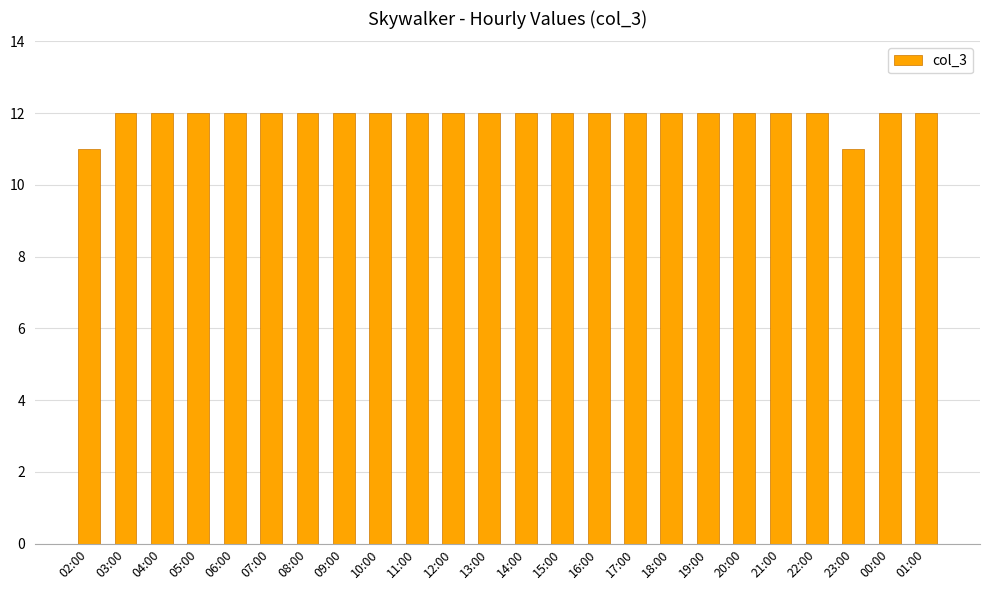

What is the ratio of the value at 23:00 to the value at 00:00?

0.9